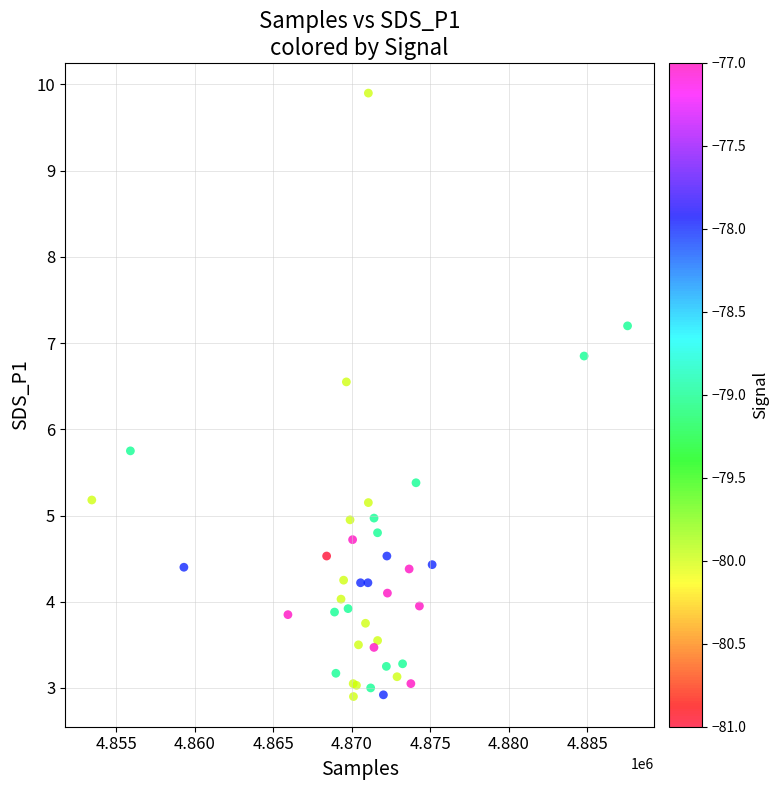

What Y value in the scatter plot is closest to 6?

5.8